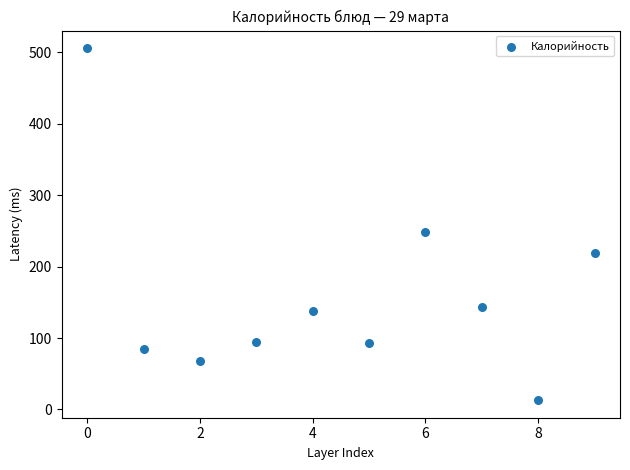

What is the average Y value?

161.0